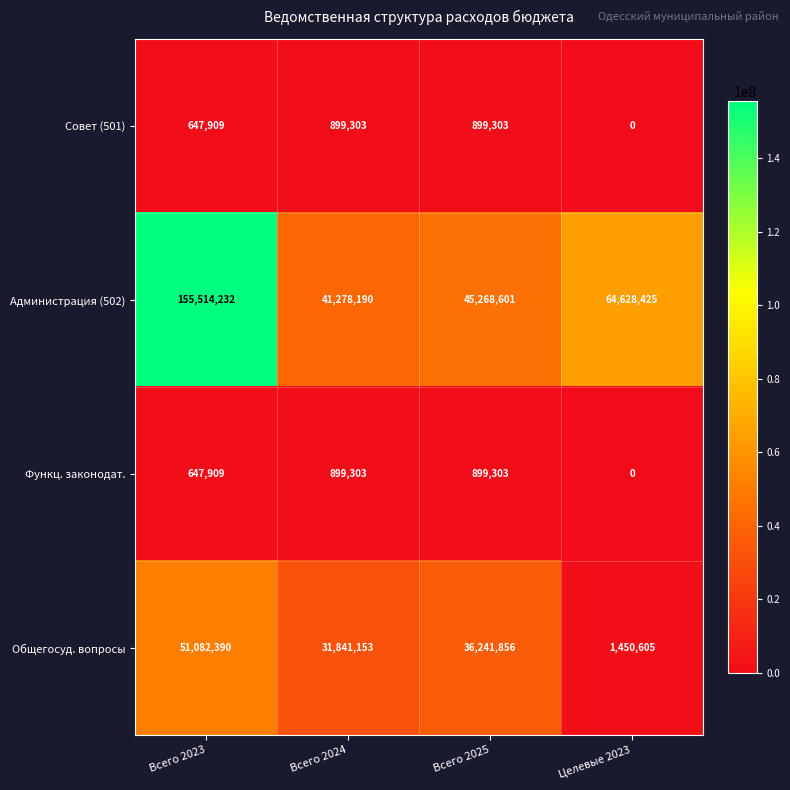

The Администрация (502) series shows 41278190 at Всего 2024. True or false?

True